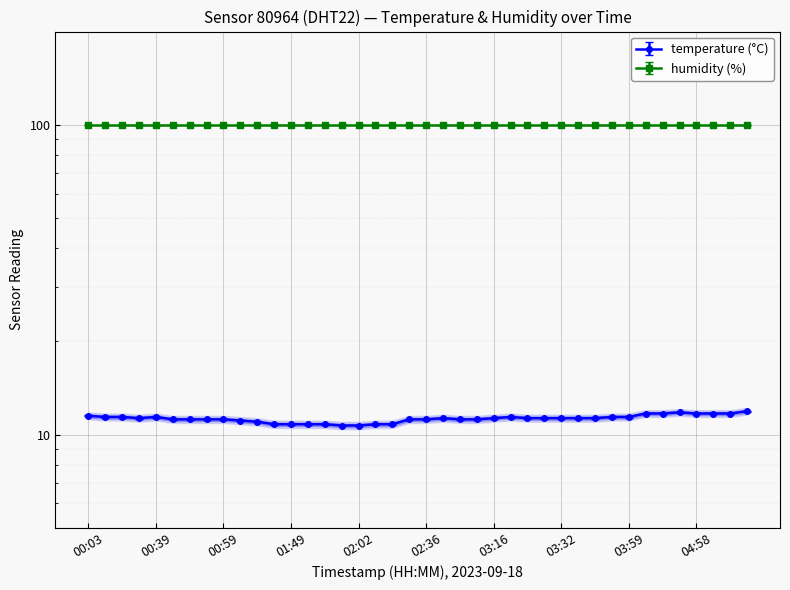

Reading left to right, transcribe all the data shown in this chart.

11.5	11.4	11.4	11.3	11.4	11.2	11.2	11.2	11.2	11.1	11.0	10.8	10.8	10.8	10.8	10.7	10.7	10.8	10.8	11.2	11.2	11.3	11.2	11.2	11.3	11.4	11.3	11.3	11.3	11.3	11.3	11.4	11.4	11.7	11.7	11.8	11.7	11.7	11.7	11.9